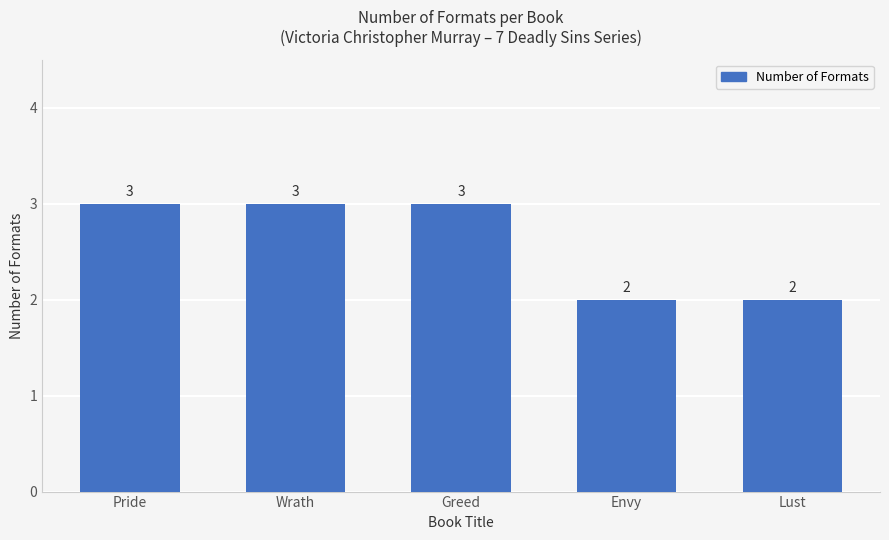

What is the label of the 2nd bar from the left?

Wrath